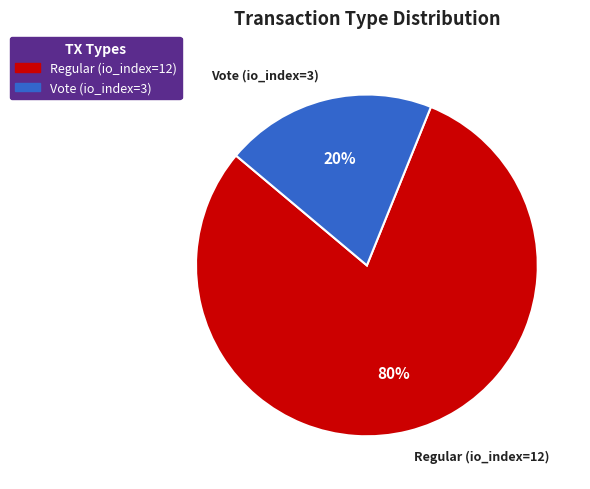

True or false: Regular (io_index=12) accounts for 80% of the total.

True